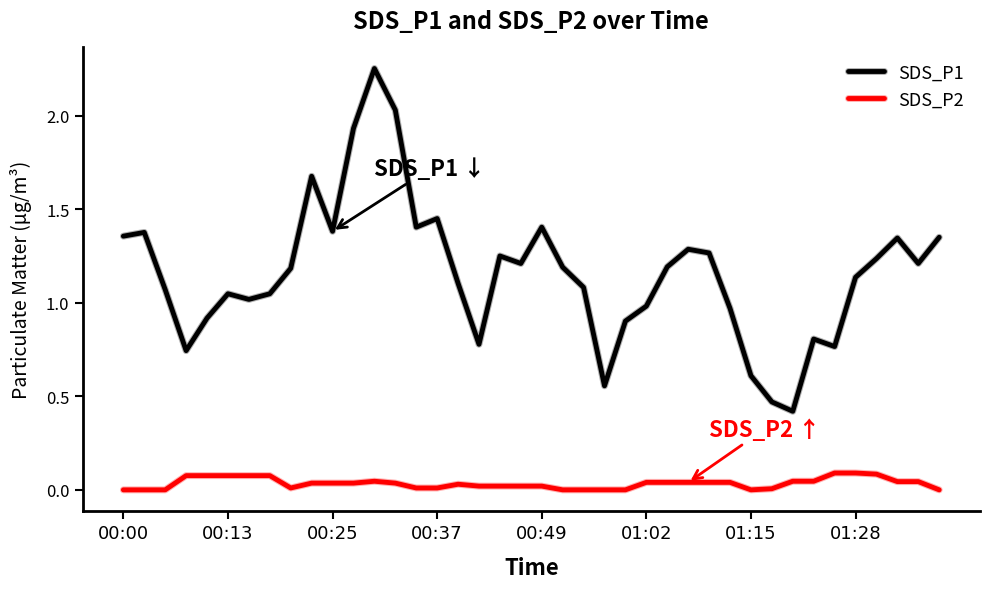

Which series has the largest total across all categories?

SDS_P1